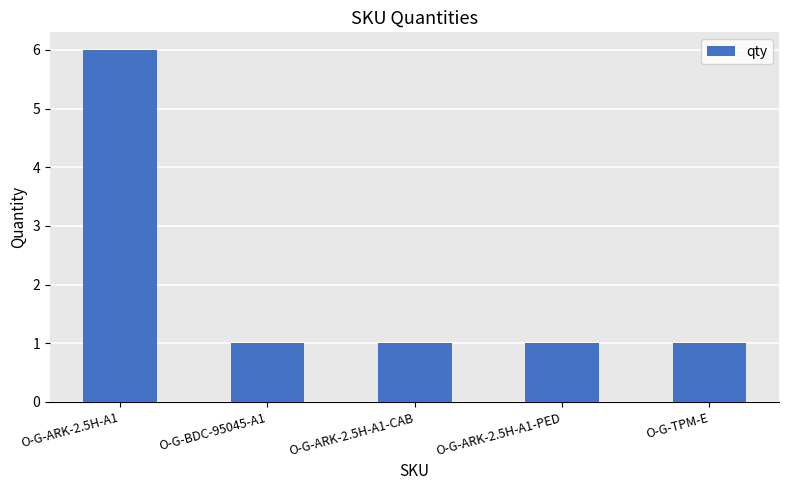

Count the number of data series in this chart.

1